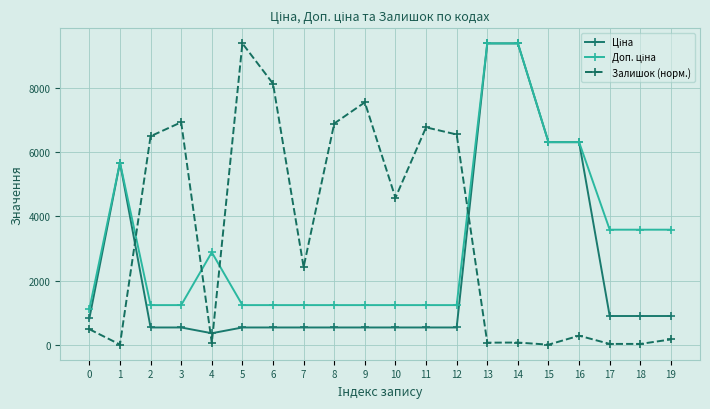

What is the maximum value shown in the chart?

9384.0